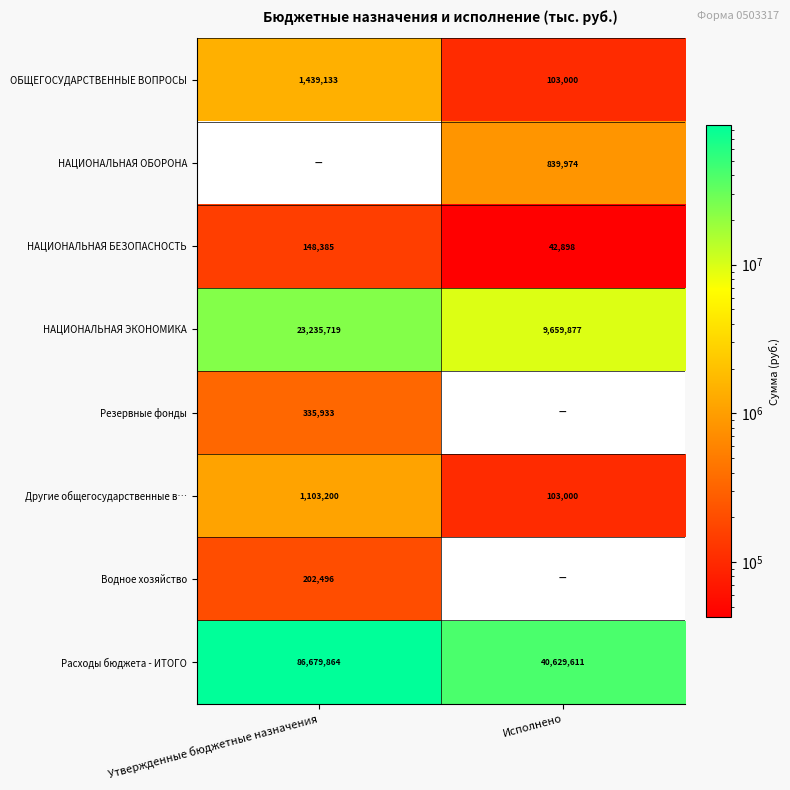

Is the value of Другие общегосударственные в… at Исполнено greater than the value of НАЦИОНАЛЬНАЯ ЭКОНОМИКА at Утвержденные бюджетные назначения?

No